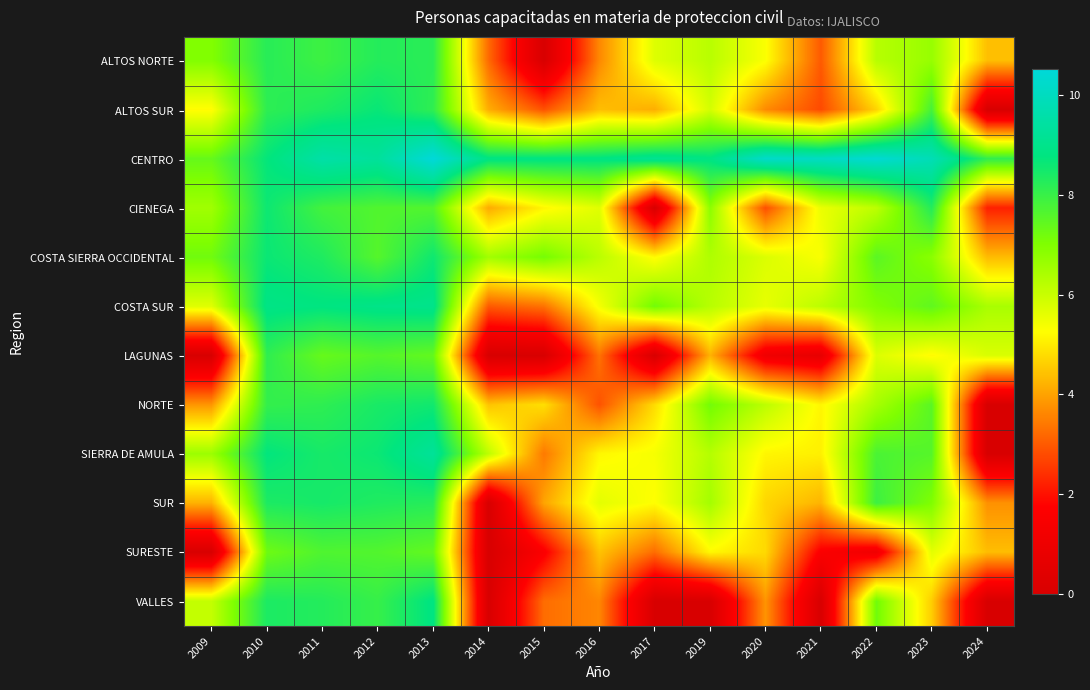

What is the spread (max minus min) of values at 2019?

8.8